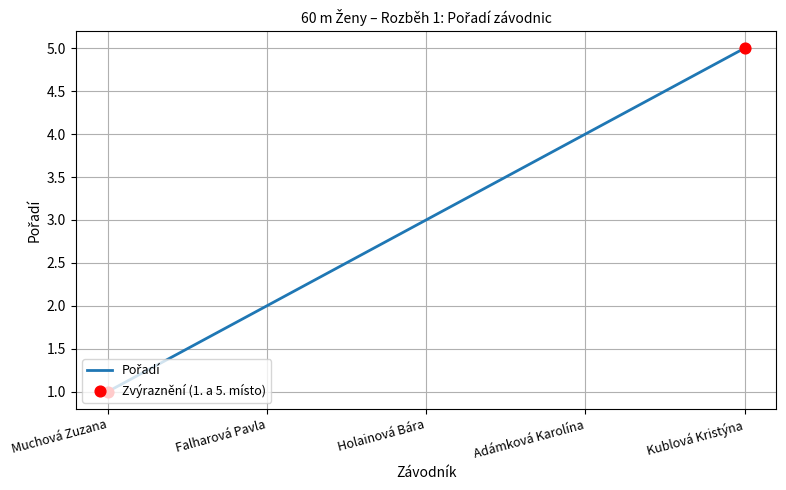

What is the change in value from Falharová Pavla to Adámková Karolína?

+2